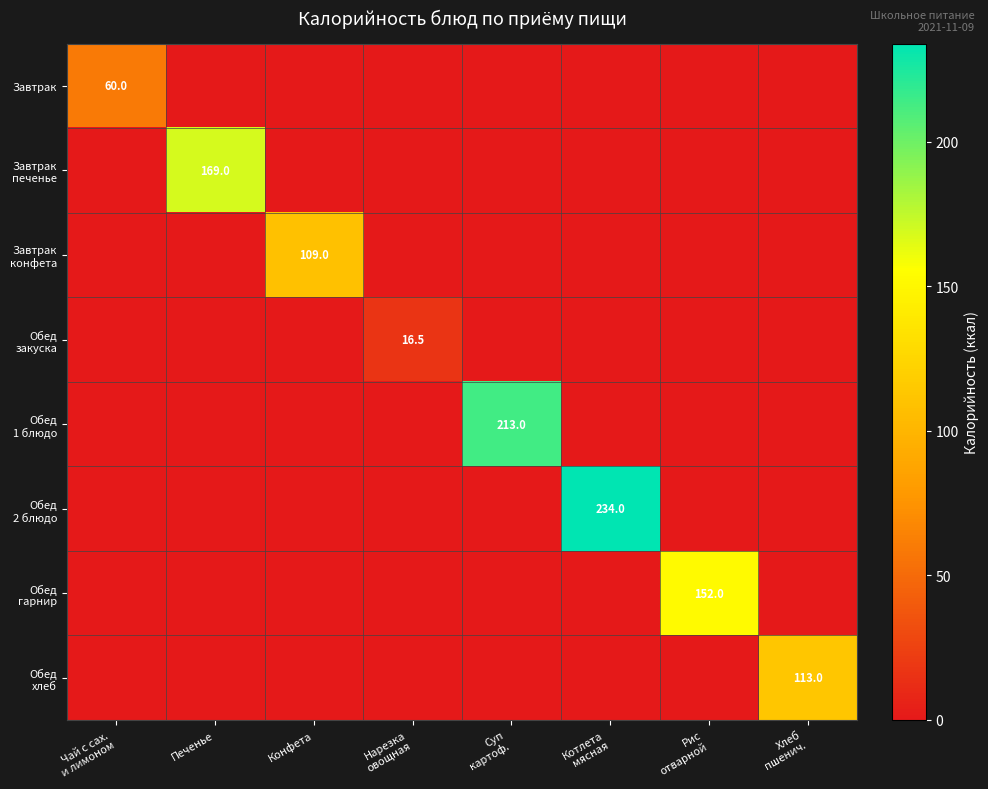

What is the spread (max minus min) of values at Хлеб
пшенич.?

113.0